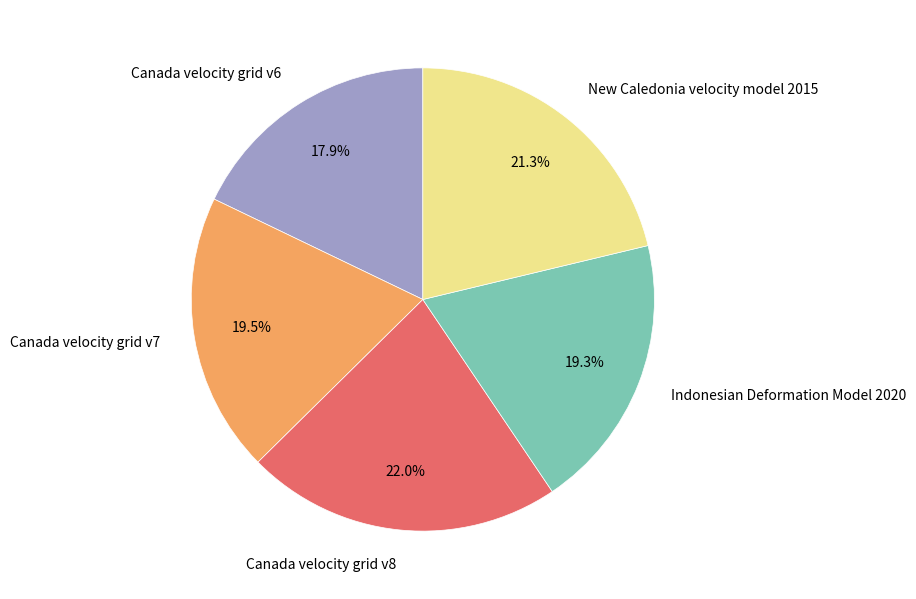

Is Canada velocity grid v8 the majority of the pie?

No